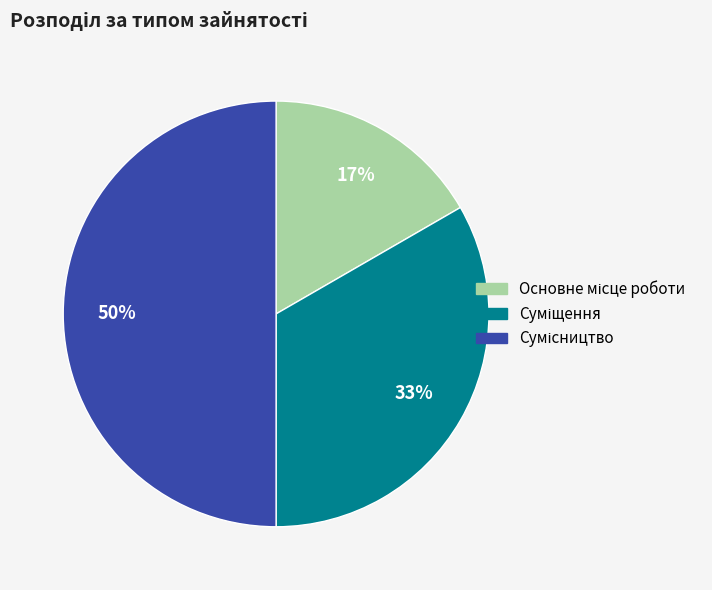

To the nearest percent, what is the difference between the largest and smallest slice percentages?

33%